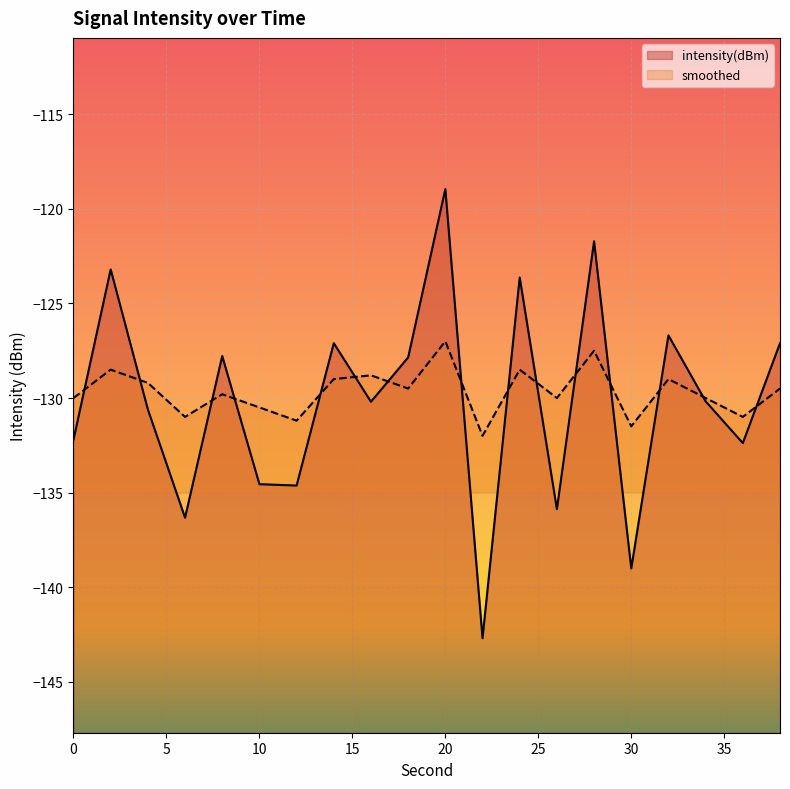

The intensity(dBm) series shows -221.3 at 34. True or false?

False